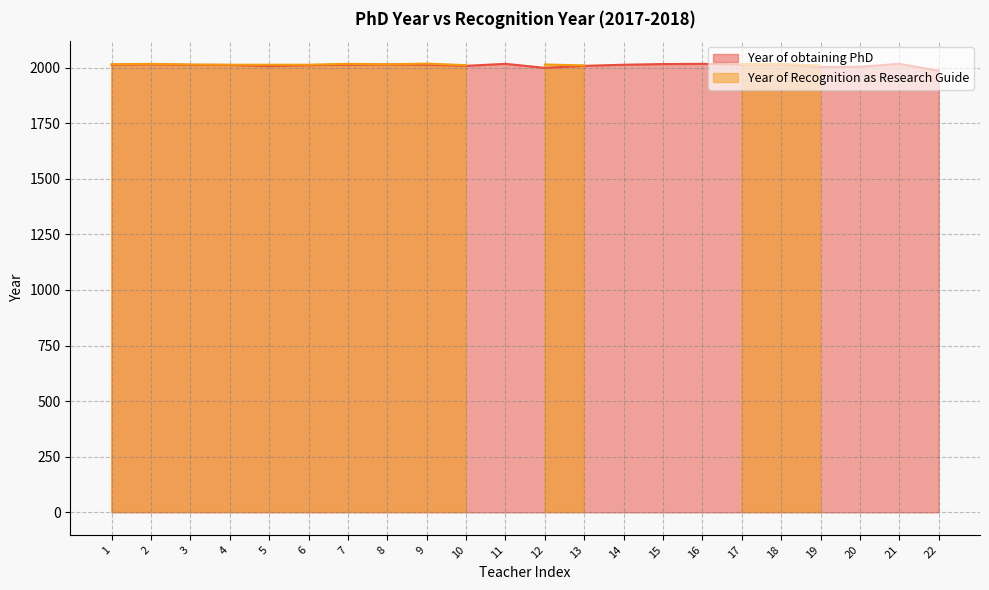

What is the difference between the values at 3 and 2?

3